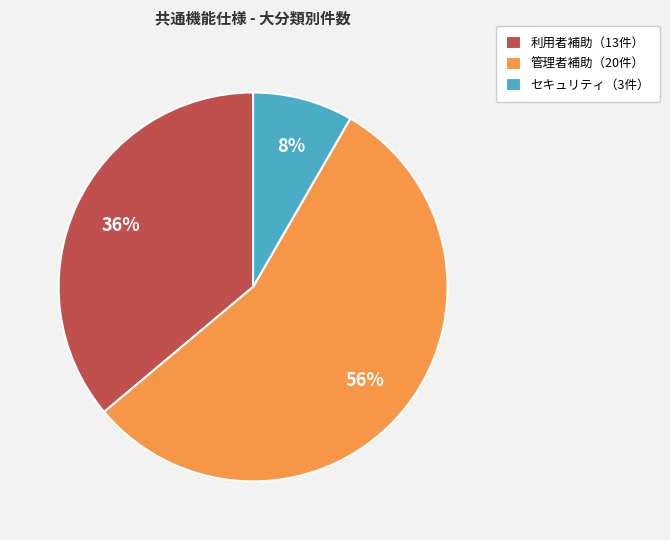

Is it true that 管理者補助（20件） is 56% of the pie?

True